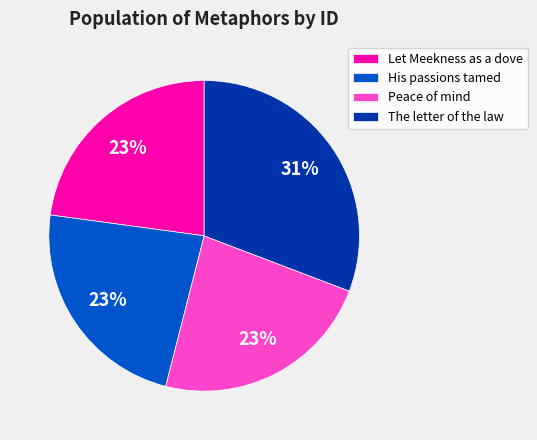

Count the number of slices in the pie.

4